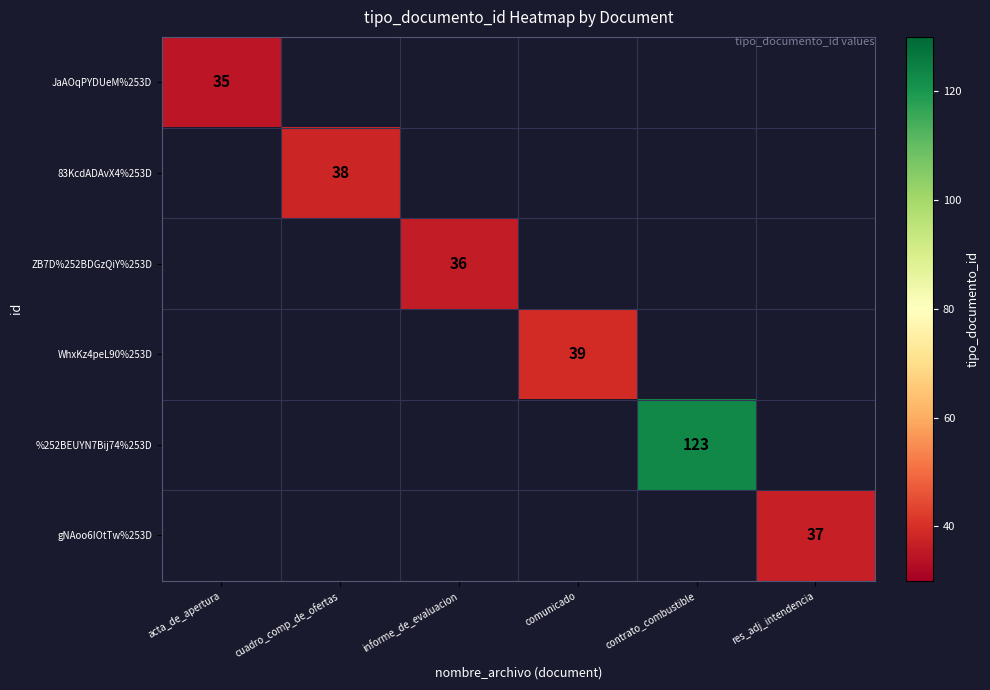

What is the greatest value displayed?

123.0